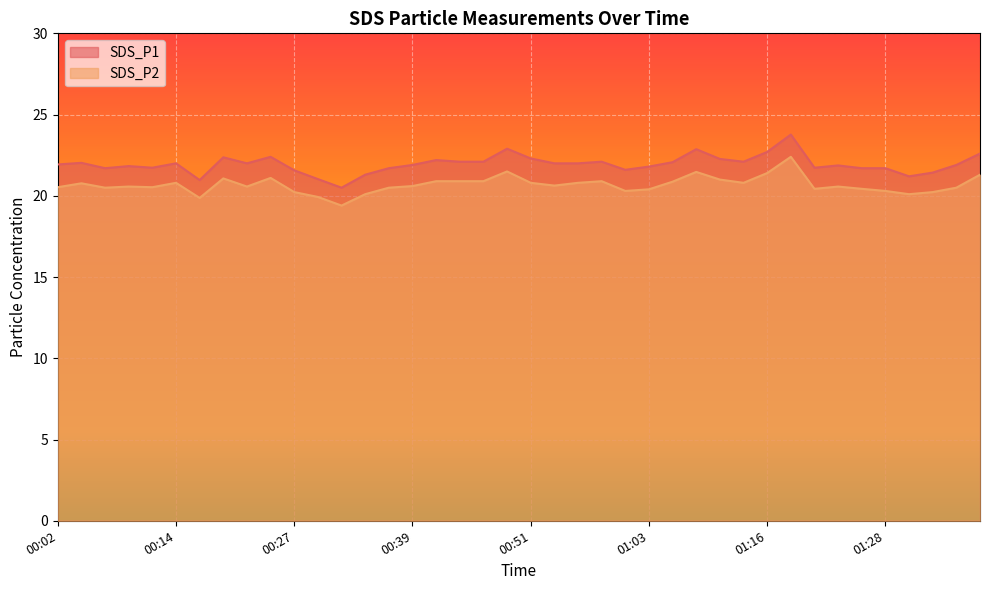

Is the value of SDS_P2 at 00:34 greater than the value of SDS_P1 at 00:24?

No